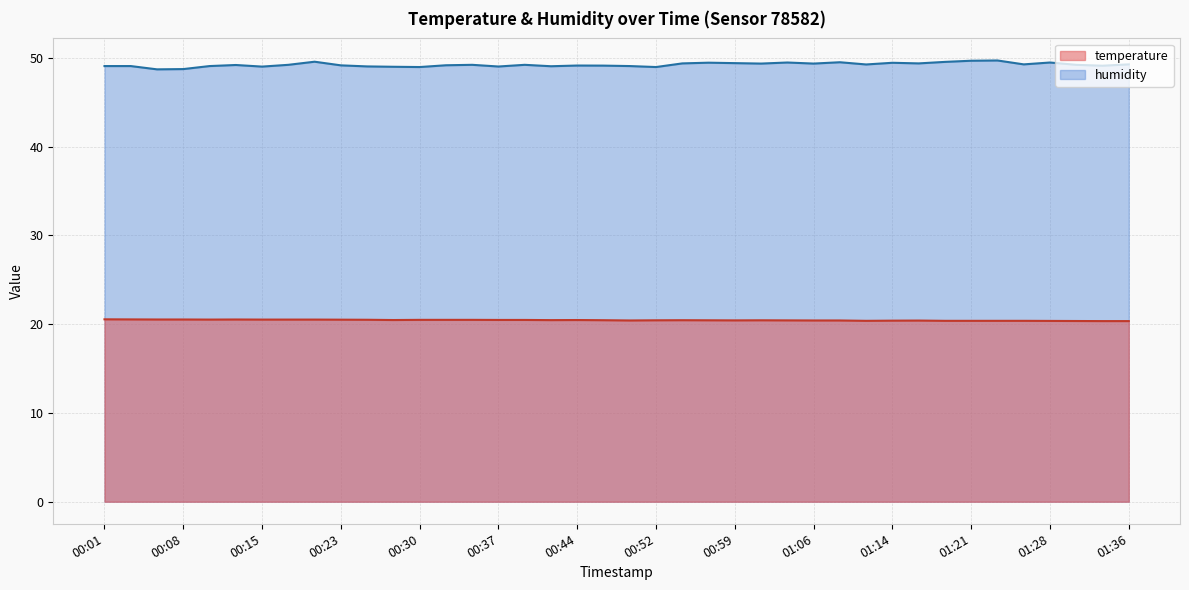

Reading right to left, what are all the values shown in this chart?

temperature: 20.3	20.3	20.4	20.4	20.4	20.4	20.4	20.4	20.4	20.4	20.4	20.4	20.4	20.4	20.4	20.4	20.4	20.4	20.4	20.4	20.4	20.5	20.4	20.5	20.5	20.5	20.5	20.5	20.5	20.5	20.5	20.5	20.5	20.5	20.5	20.5	20.5	20.5	20.5	20.5
humidity: 49.2	49.1	49.2	49.5	49.2	49.7	49.7	49.5	49.4	49.4	49.2	49.5	49.3	49.5	49.3	49.4	49.4	49.4	49.0	49.1	49.1	49.1	49.0	49.2	49.0	49.2	49.1	49.0	49.0	49.0	49.1	49.5	49.2	49.0	49.2	49.1	48.7	48.7	49.1	49.1